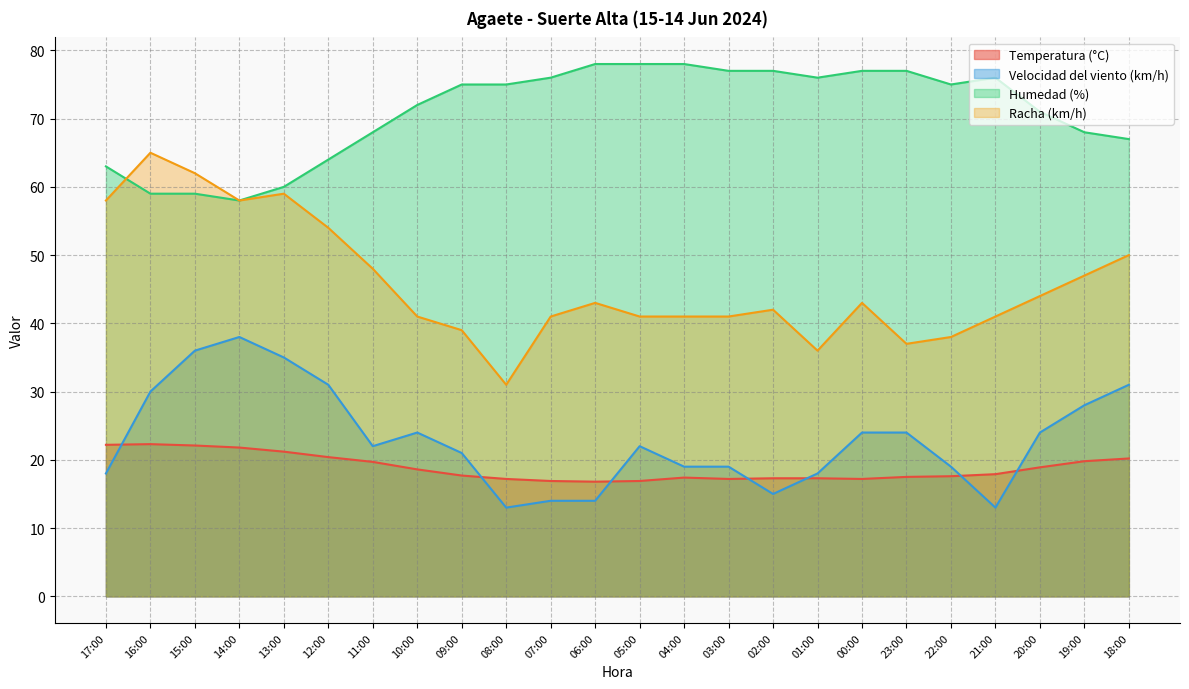

At which label is Velocidad del viento (km/h) closest to 25?

10:00